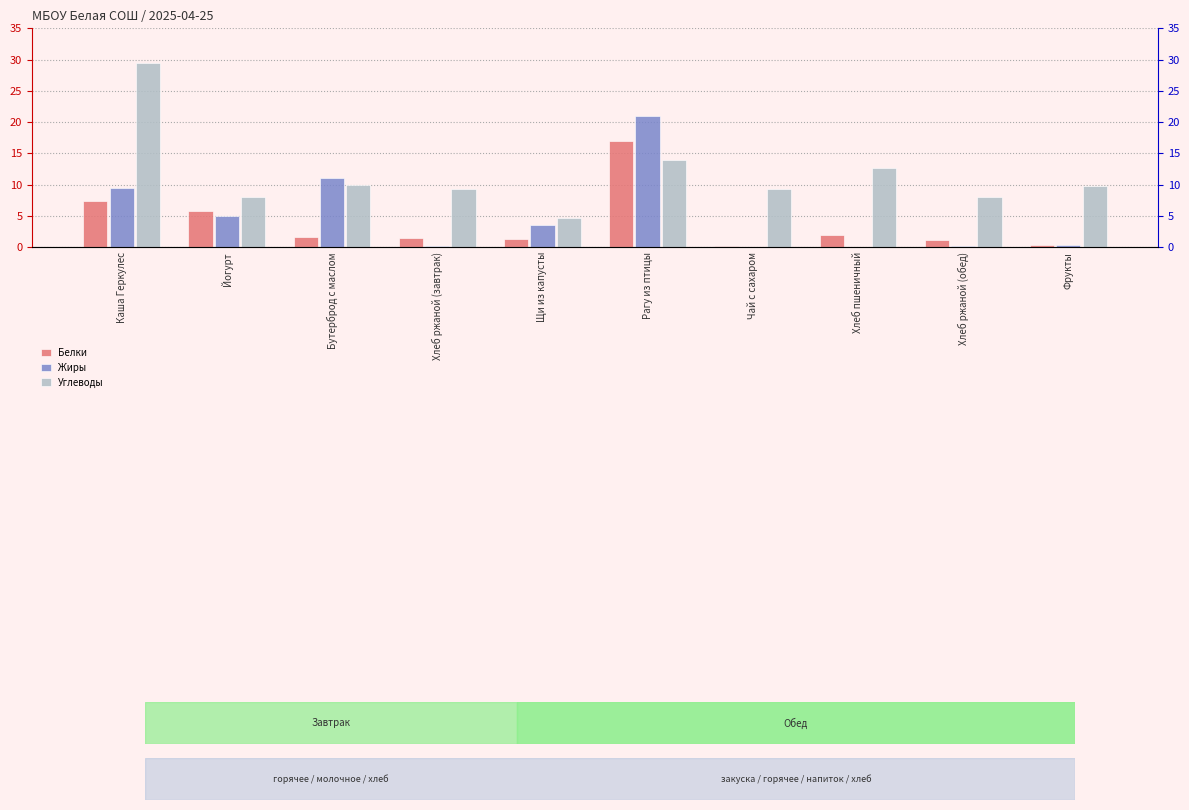

Reading left to right, list all the values displayed in this chart.

Белки: Каша Геркулес=7.4	Йогурт=5.8	Бутерброд с маслом=1.6	Хлеб ржаной (завтрак)=1.4	Щи из капусты=1.3	Рагу из птицы=17.0	Чай с сахаром=0.2	Хлеб пшеничный=2.0	Хлеб ржаной (обед)=1.2	Фрукты=0.4
Жиры: Каша Геркулес=9.4	Йогурт=5.0	Бутерброд с маслом=11.0	Хлеб ржаной (завтрак)=0.2	Щи из капусты=3.6	Рагу из птицы=21.0	Чай с сахаром=0.1	Хлеб пшеничный=0.0	Хлеб ржаной (обед)=0.2	Фрукты=0.4
Углеводы: Каша Геркулес=29.4	Йогурт=8.0	Бутерброд с маслом=10.0	Хлеб ржаной (завтрак)=9.3	Щи из капусты=4.6	Рагу из птицы=14.0	Чай с сахаром=9.3	Хлеб пшеничный=12.7	Хлеб ржаной (обед)=8.0	Фрукты=9.8